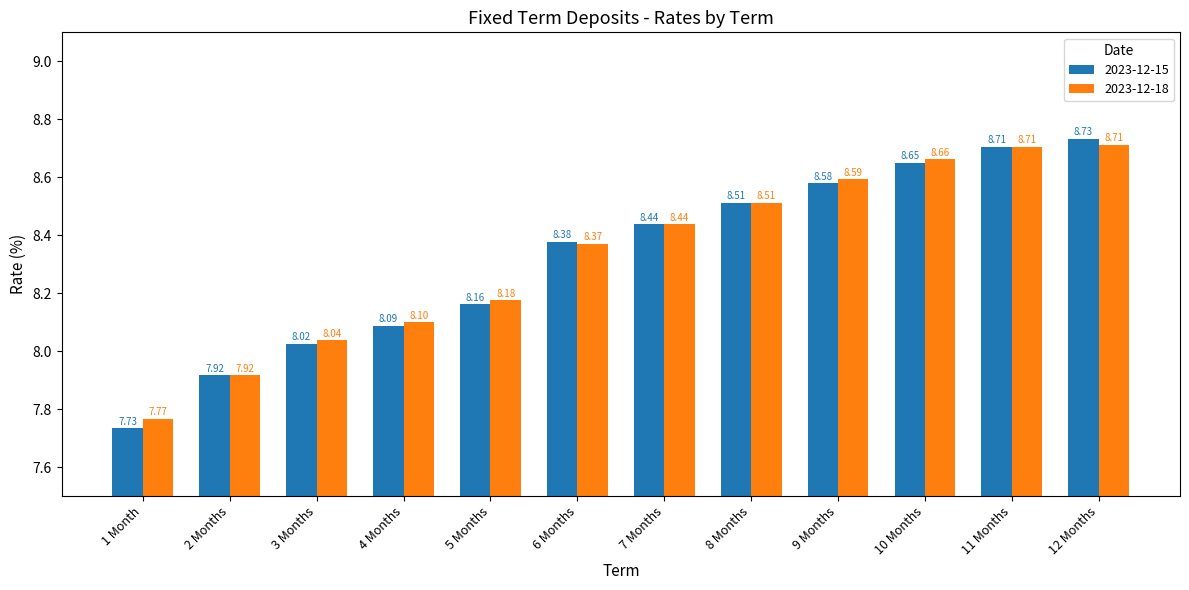

What is the value of the 2023-12-18 bar at the 6th from the left?

8.4